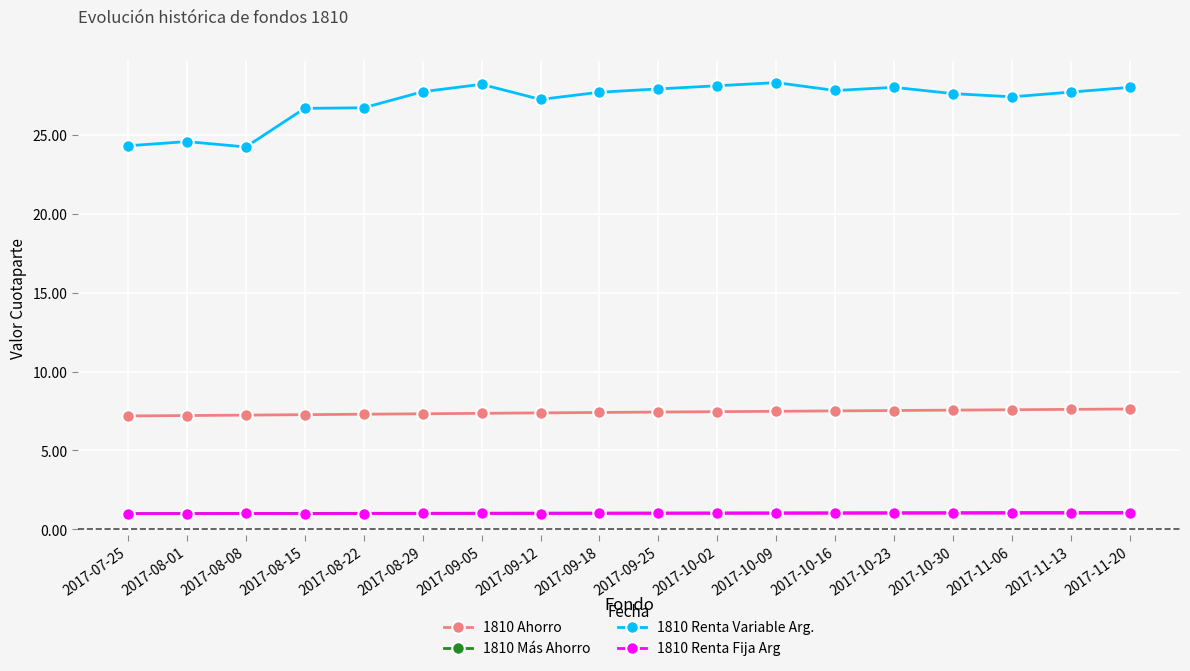

The value of 1810 Ahorro at 2017-10-30 is 7.6. True or false?

True